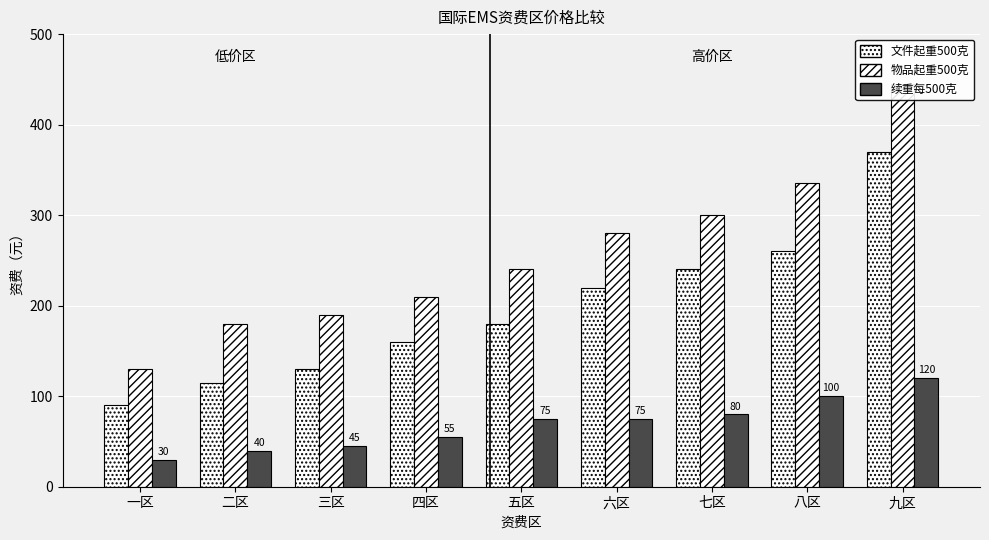

The value of 续重每500克 at 八区 is 56. True or false?

False